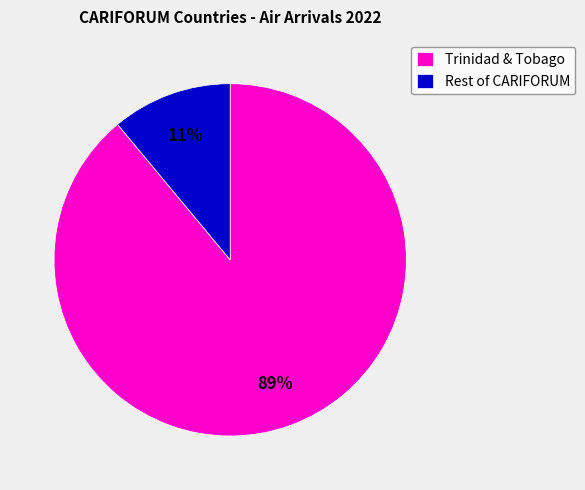

To the nearest percent, what percentage of the pie is Trinidad & Tobago?

89%